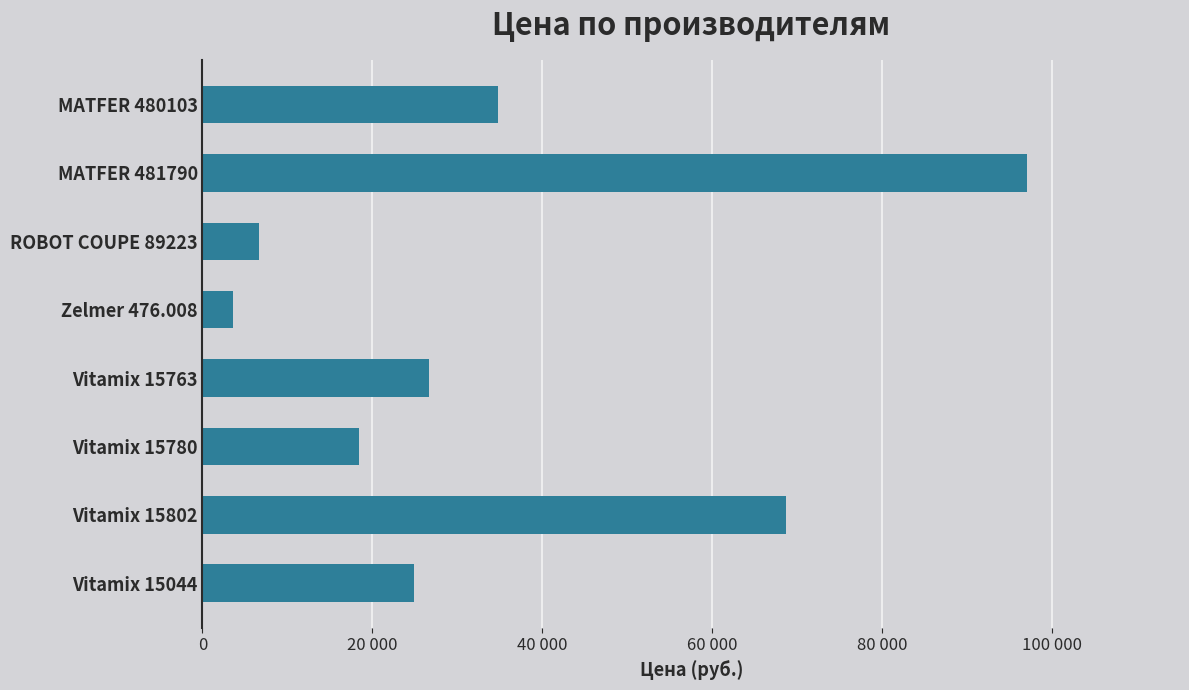

Does the chart contain any negative values?

No